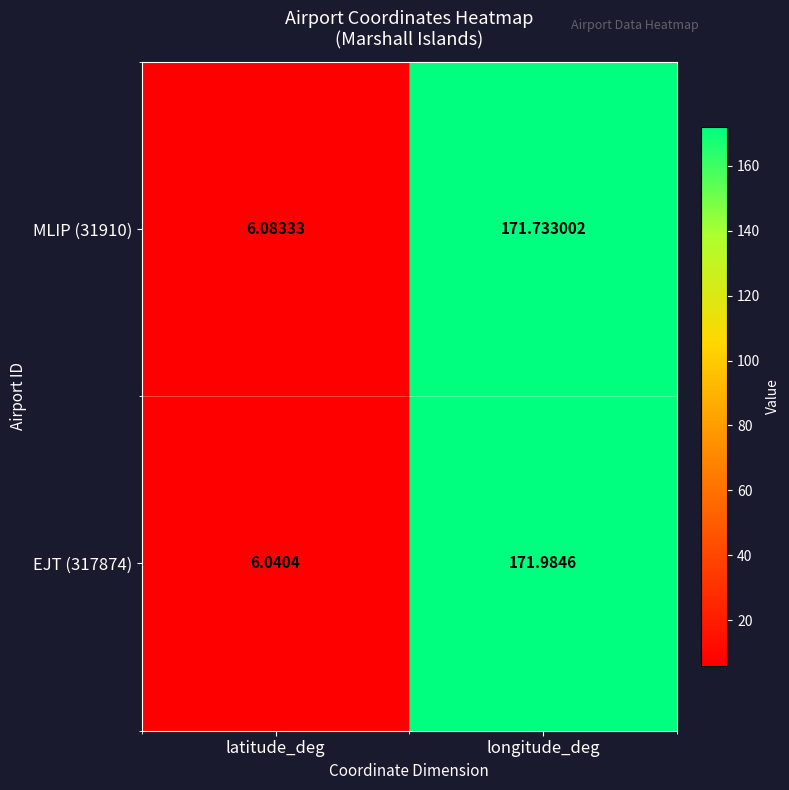

Where does the MLIP (31910) series first go above 171?

longitude_deg